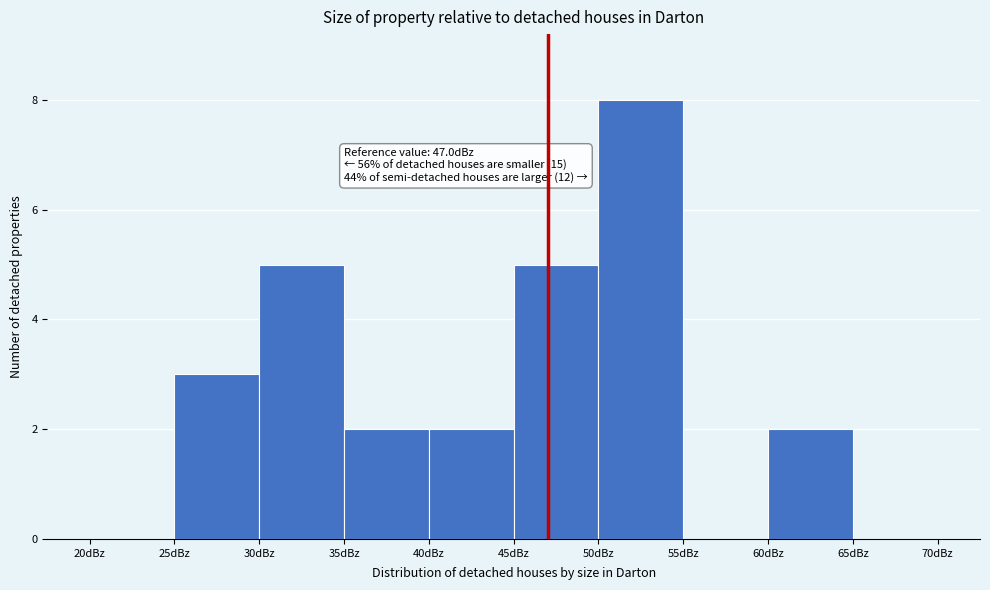

Which range on the x-axis has the tallest bar?

50 to 55